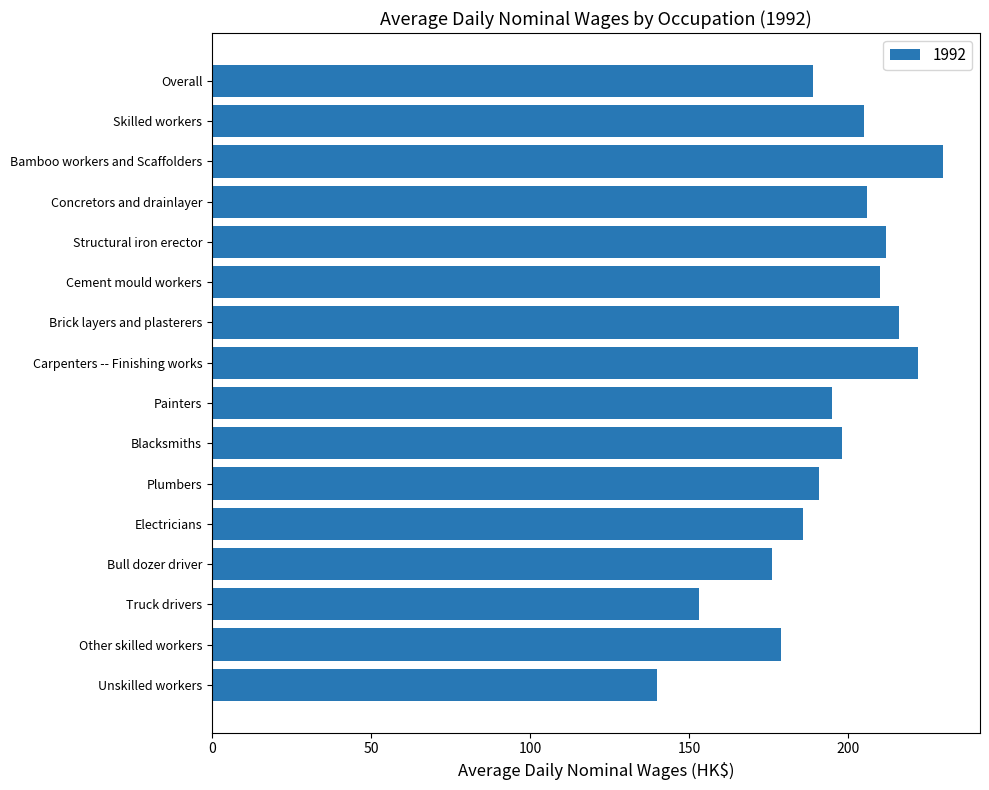

What is the ratio of the value at Painters to the value at Skilled workers?

1.0